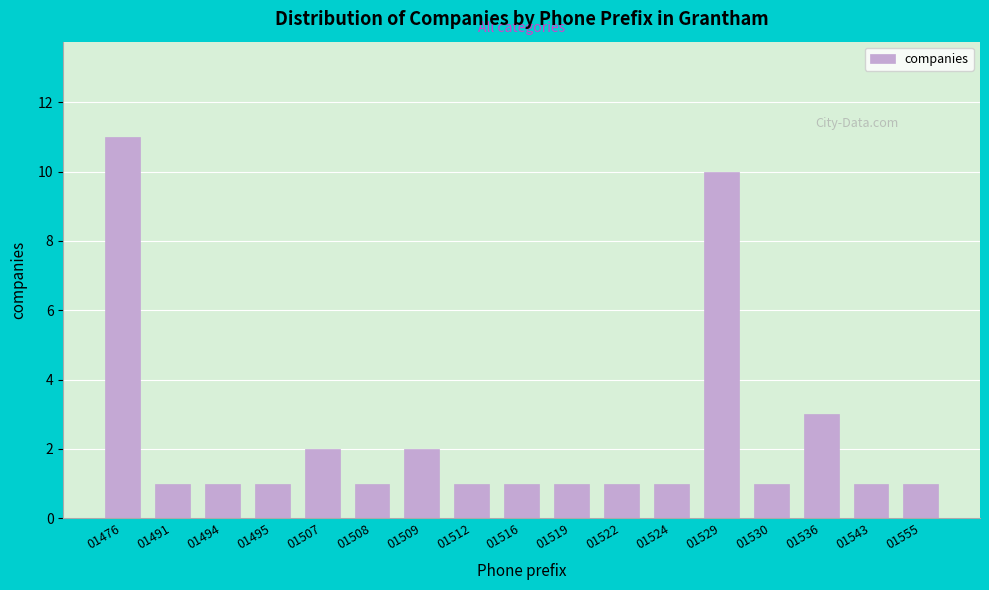

Reading left to right, extract all data points from this chart.

01476=11	01491=1	01494=1	01495=1	01507=2	01508=1	01509=2	01512=1	01516=1	01519=1	01522=1	01524=1	01529=10	01530=1	01536=3	01543=1	01555=1